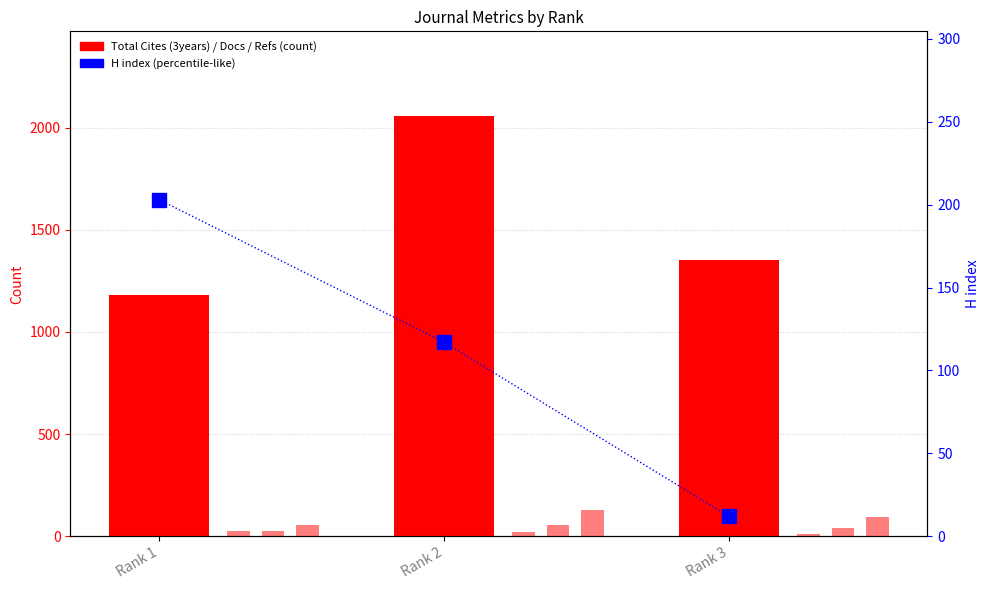

List the labels in order of Total Docs. (3years) value, smallest first.

Rank 1, Rank 3, Rank 2